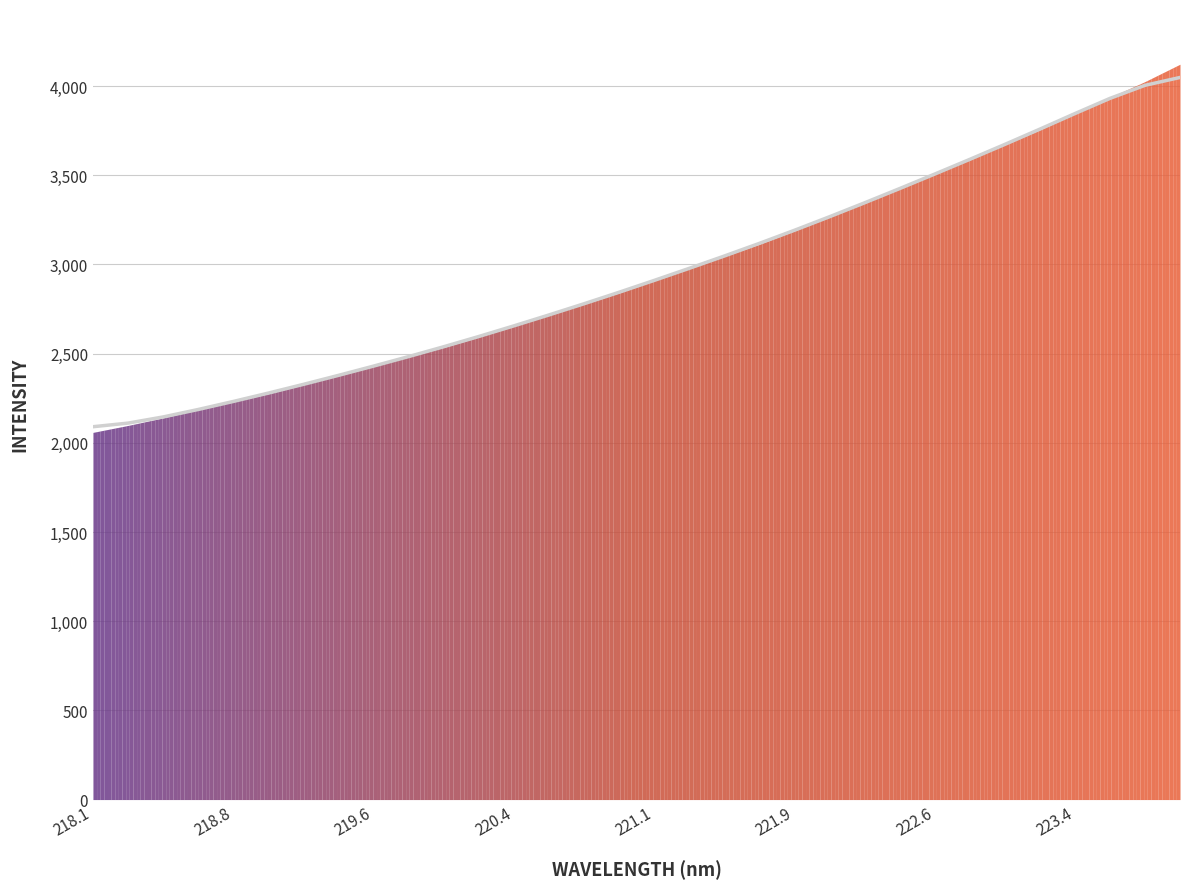

Does the chart display data point markers on the line(s)?

No